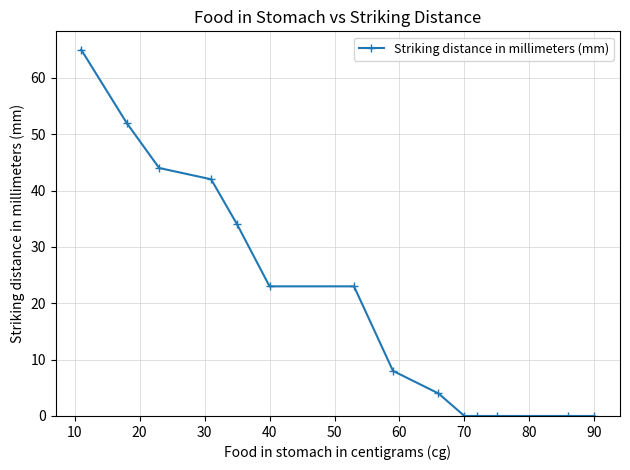

What is the greatest value displayed?

65